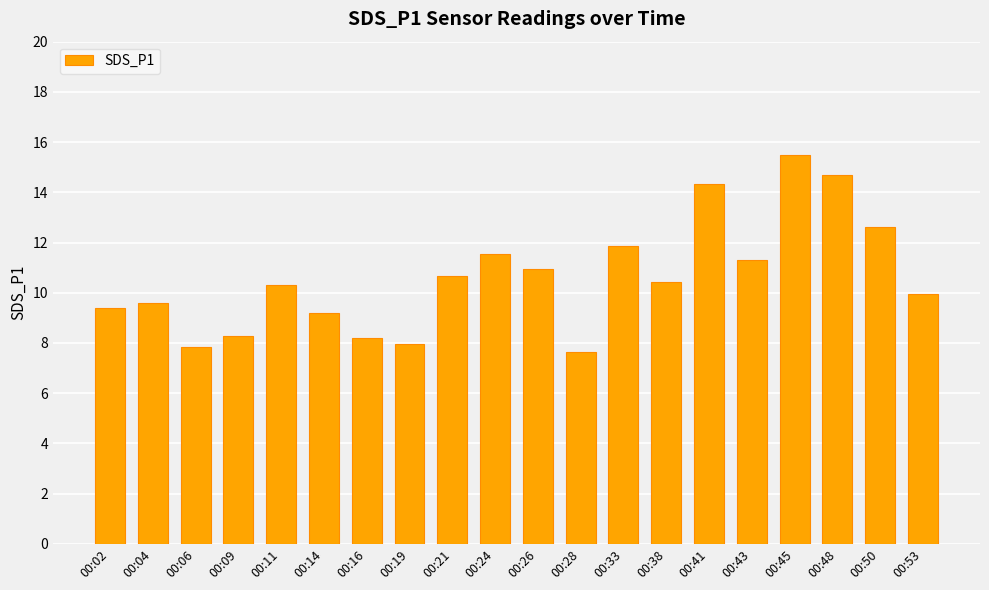

What is the value of the 16th bar from the left?

11.3